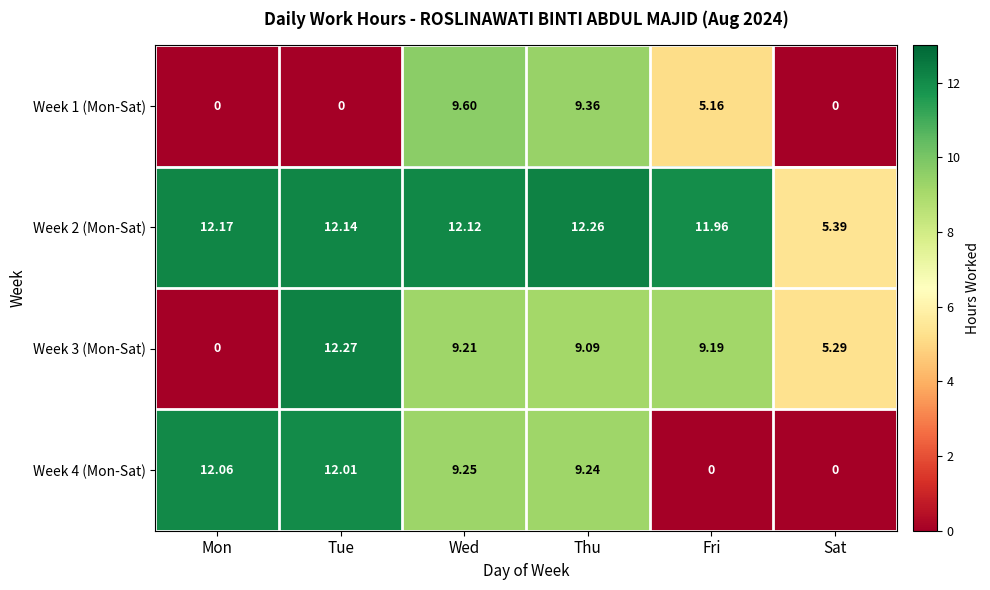

Rank the categories by Week 3 (Mon-Sat) value from lowest to highest.

Mon, Sat, Thu, Fri, Wed, Tue